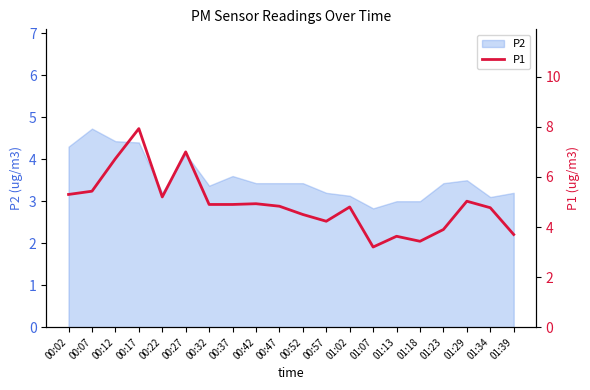

At which label does the data first exceed 4?

00:02